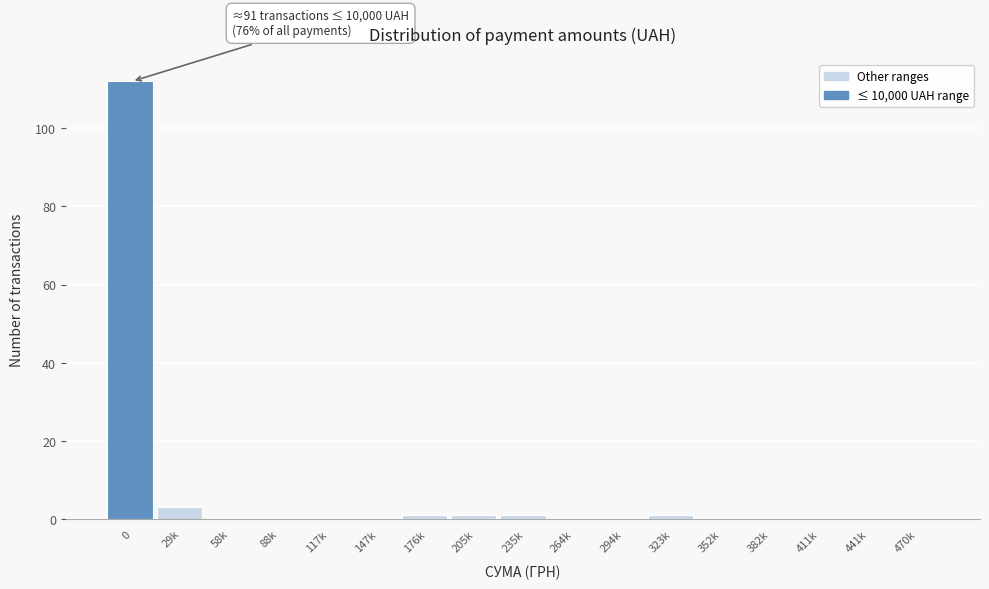

Reading left to right, what are all the values shown in this chart?

0=112	29k=3	58k=0	88k=0	117k=0	147k=0	176k=1	205k=1	235k=1	264k=0	294k=0	323k=1	352k=0	382k=0	411k=0	441k=0	470k=0